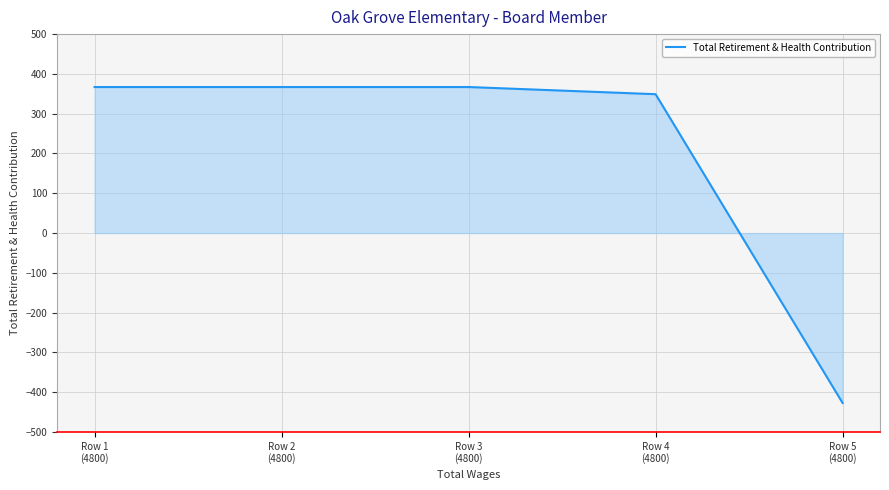

What is the average value?

205